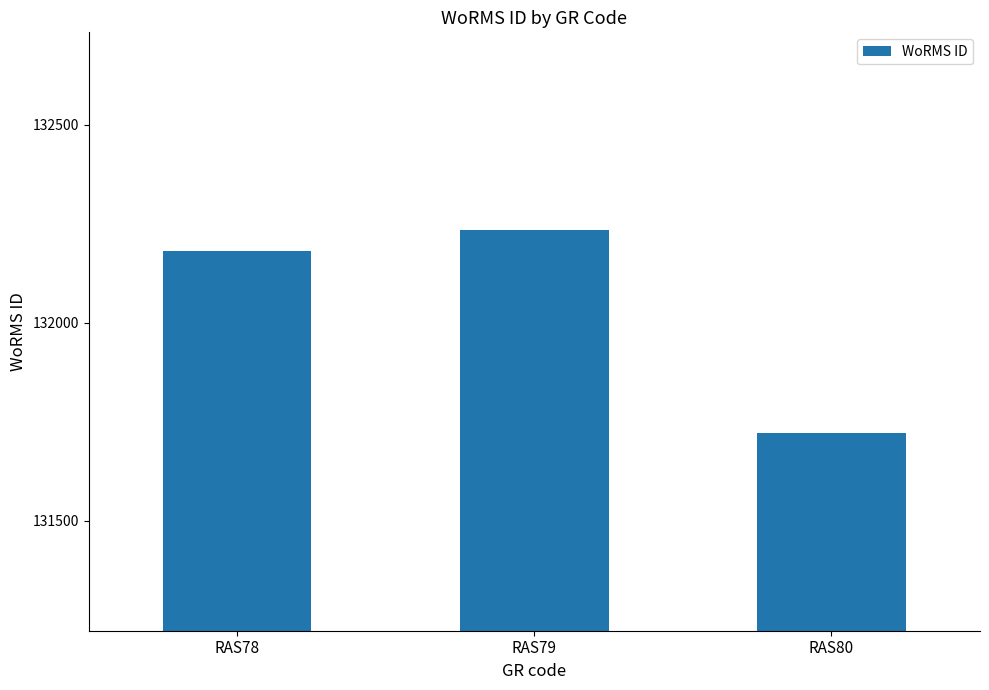

Read the value at RAS80.

131723